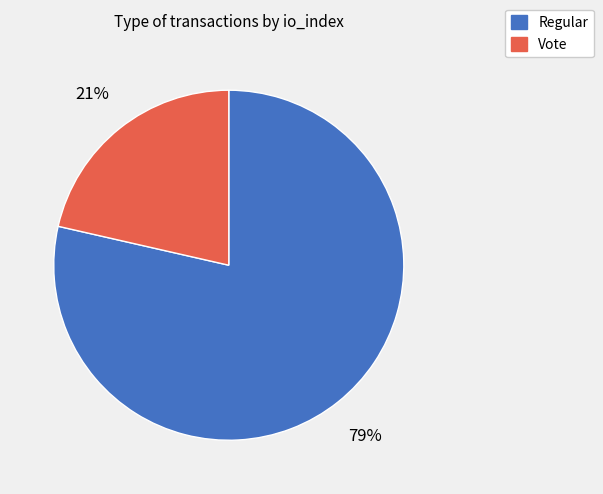

What percentage is the Regular slice, to the nearest percent?

79%